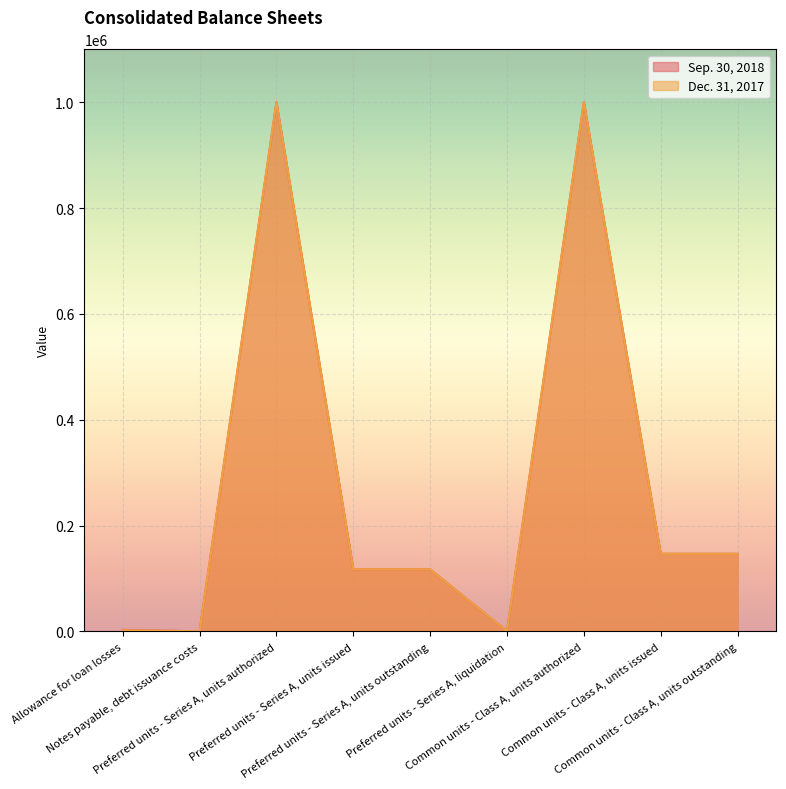

True or false: Dec. 31, 2017 and Sep. 30, 2018 intersect in this chart.

False